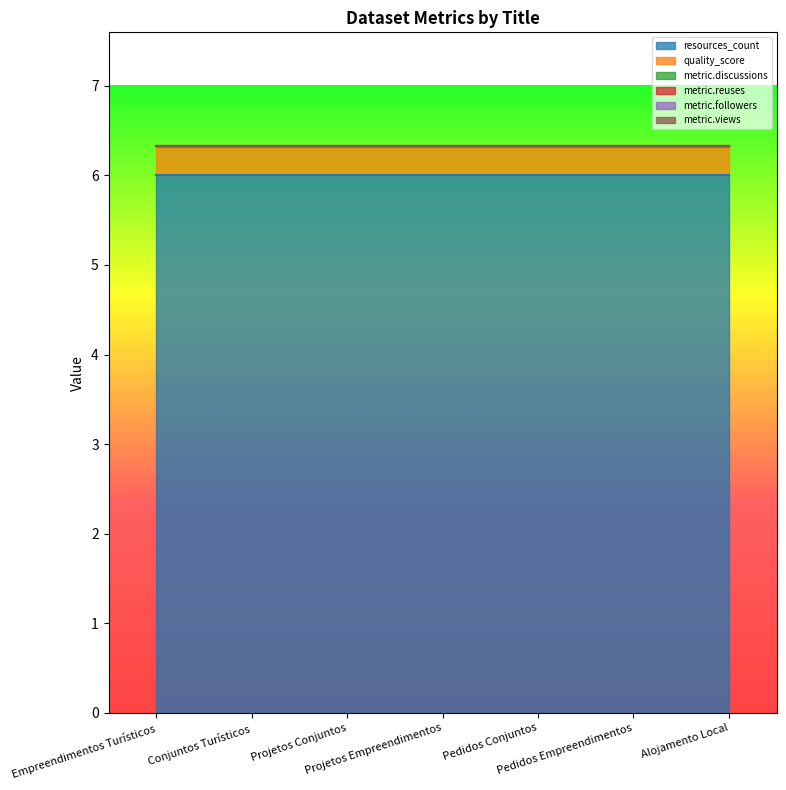

Which series has the widest spread of values?

resources_count